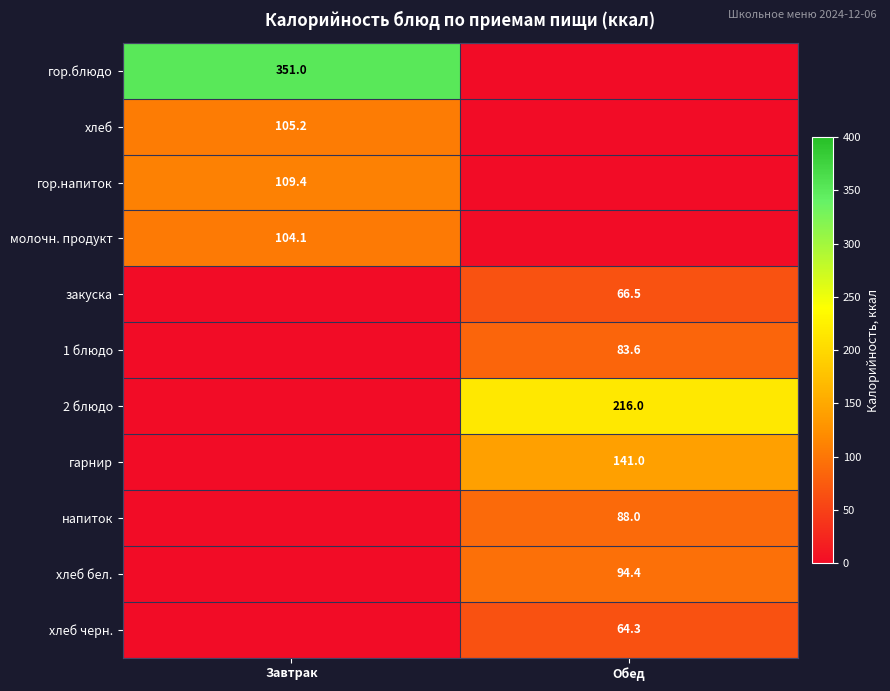

Between Обед and Завтрак, which is larger?

Завтрак